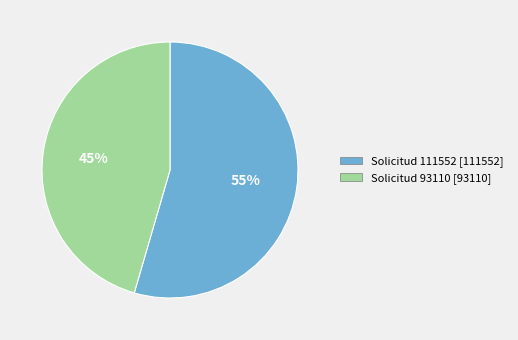

Count the number of slices in the pie.

2